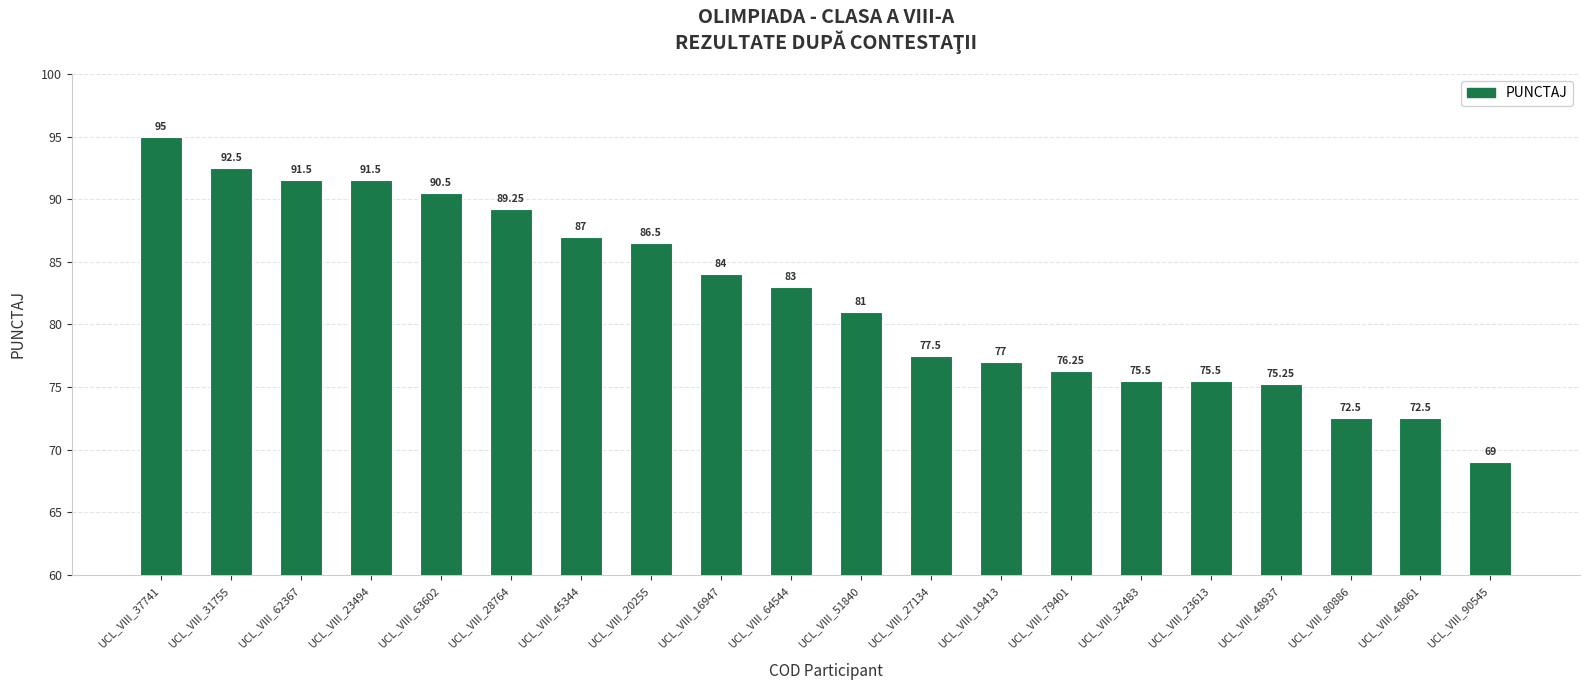

What is the average value?

82.1